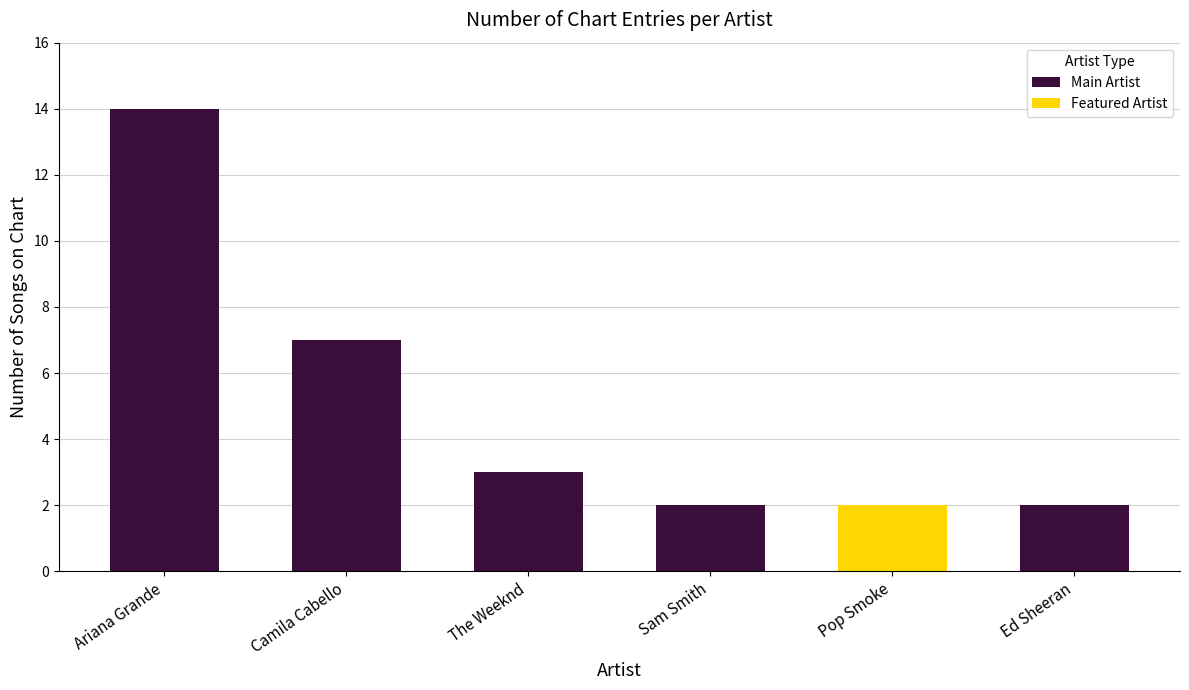

True or false: Main Artist has a value of 7 at Camila Cabello.

True